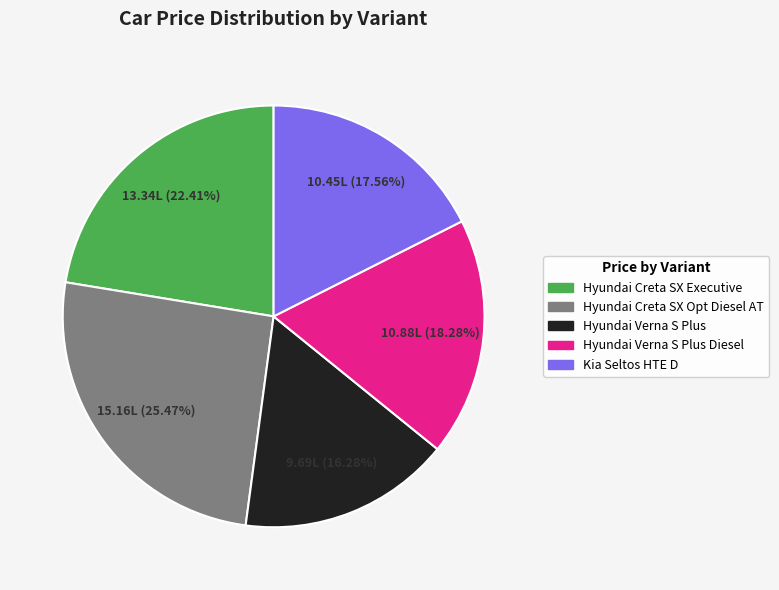

Is there any slice that represents more than half of the pie?

No